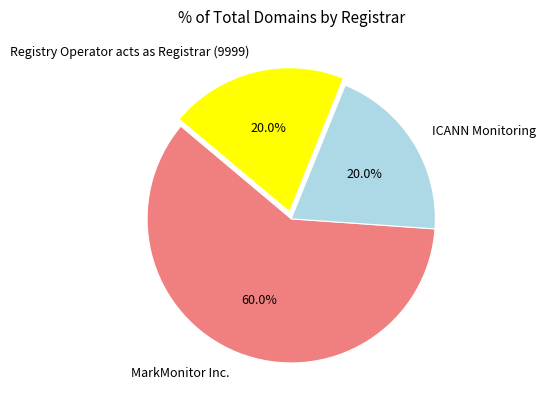

How many segments does this pie chart have?

3